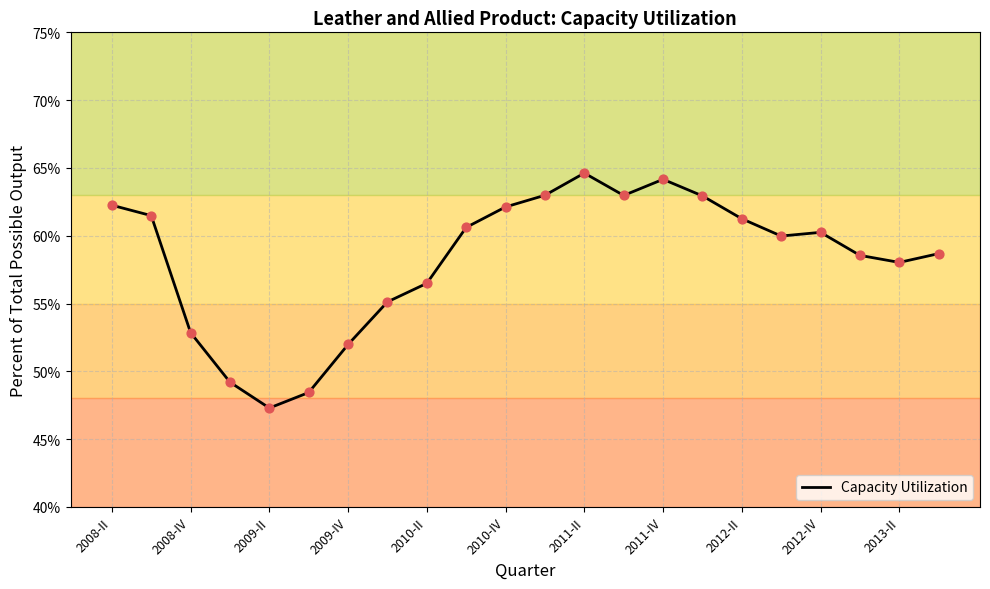

What is the greatest value displayed?

64.6